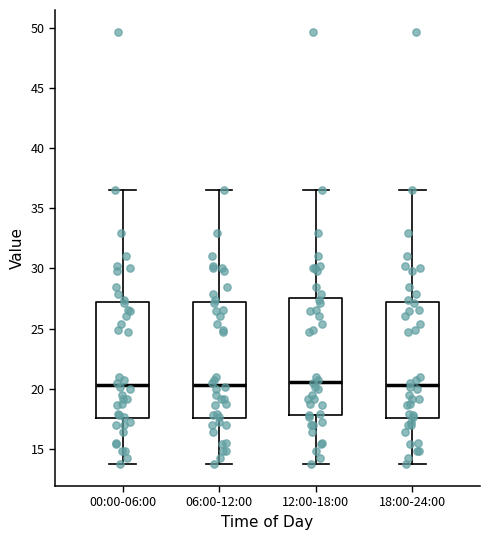

Where does the lower whisker of the box for 12:00-18:00 end on the y-axis? The values are not printed on the chart, so give them approximately, as read against the axis.

13.5